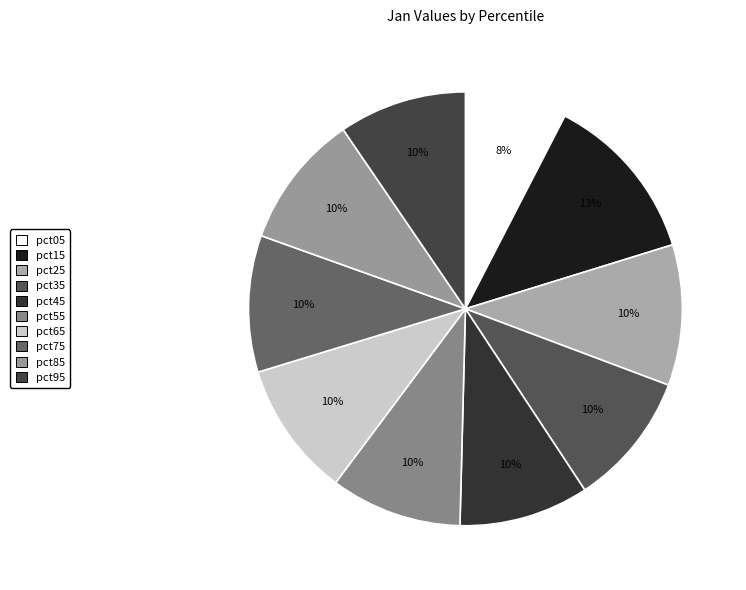

Does pct15 represent more than half of the total?

No